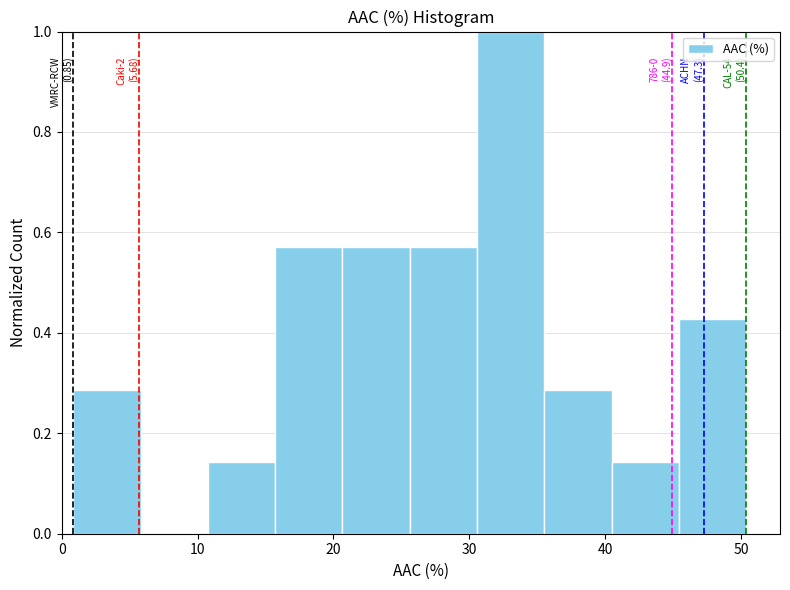

Over which range of the x-axis is the bar tallest?

31 to 36